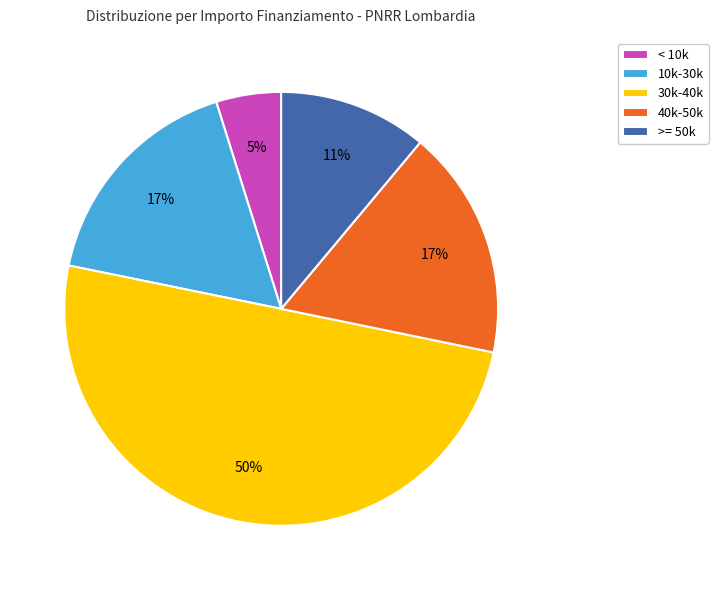

How many segments does this pie chart have?

5